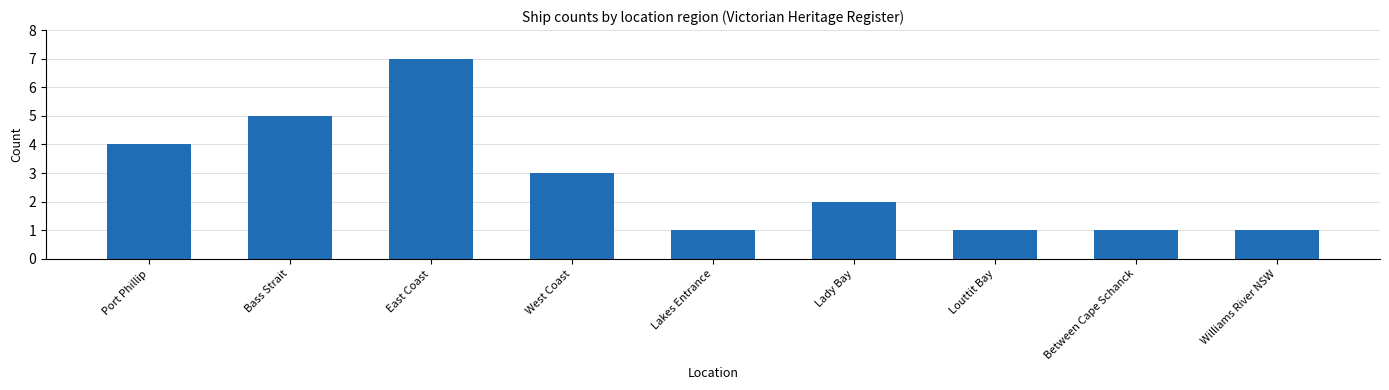

Is it true that the value at East Coast is 7?

True